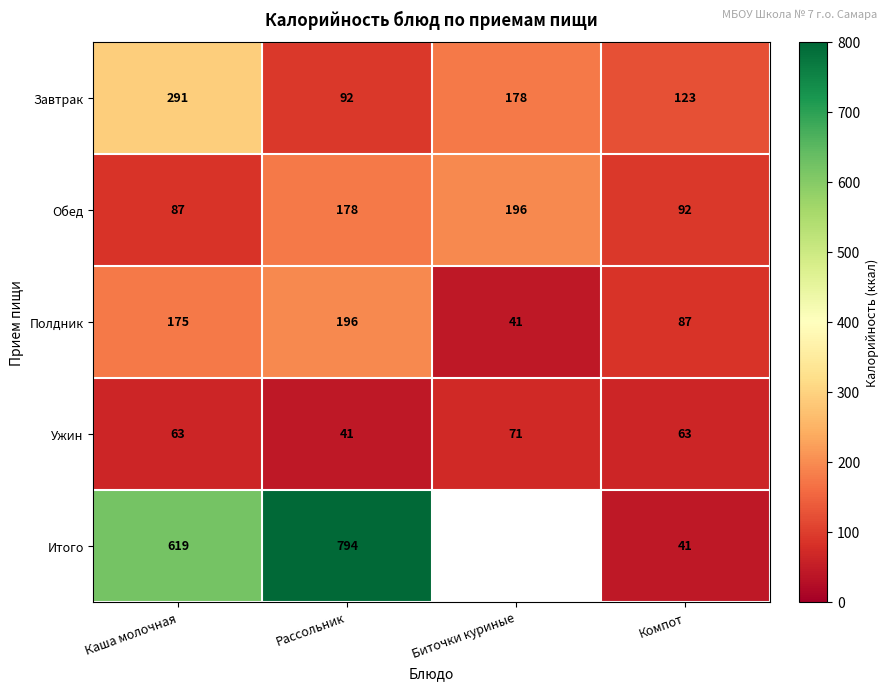

At which label does Завтрак first exceed 178?

Каша молочная